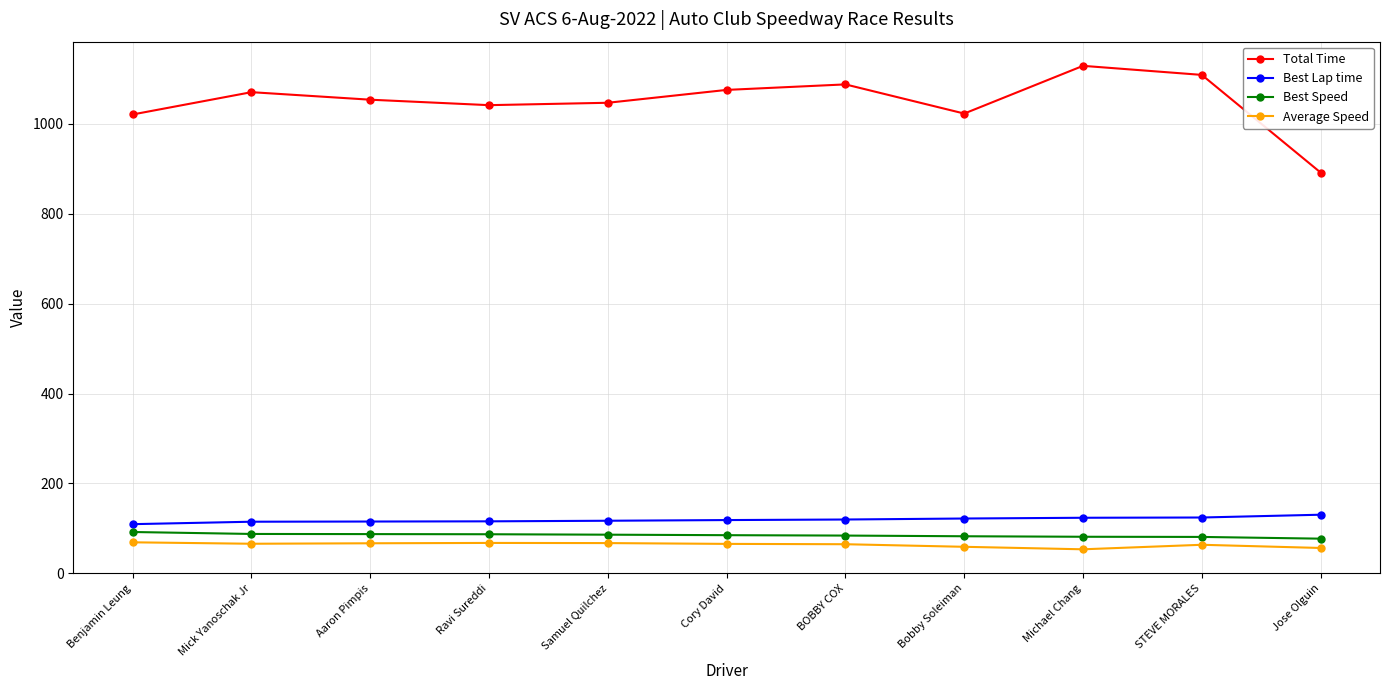

What is the minimum value shown in the chart?

53.6